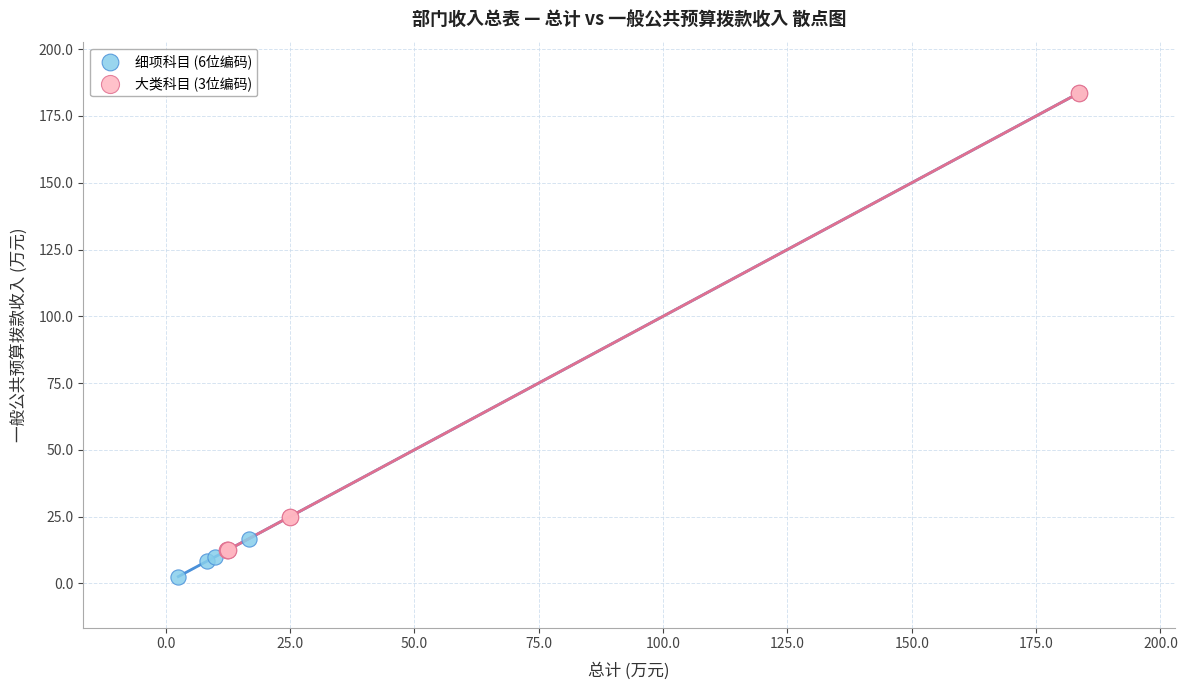

Which series contains the lowest Y value?

细项科目 (6位编码)